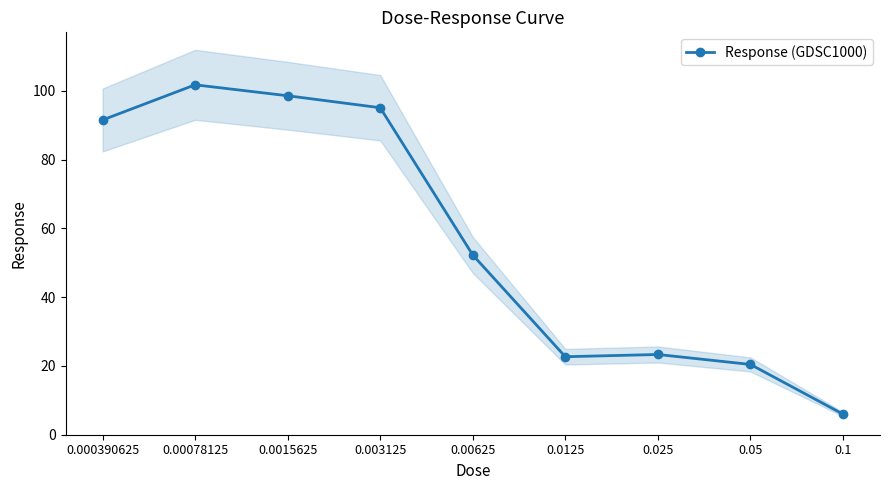

What is the minimum value shown in the chart?

6.0